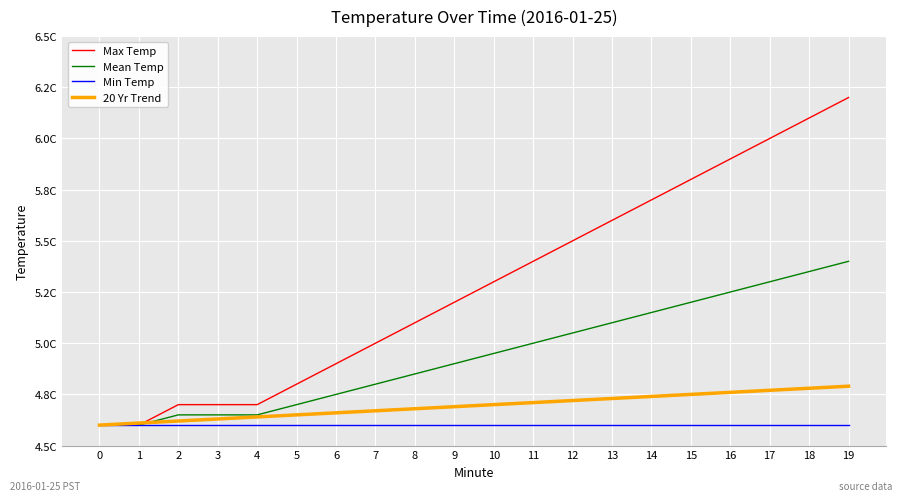

Is this an area chart (filled region under the line)?

No